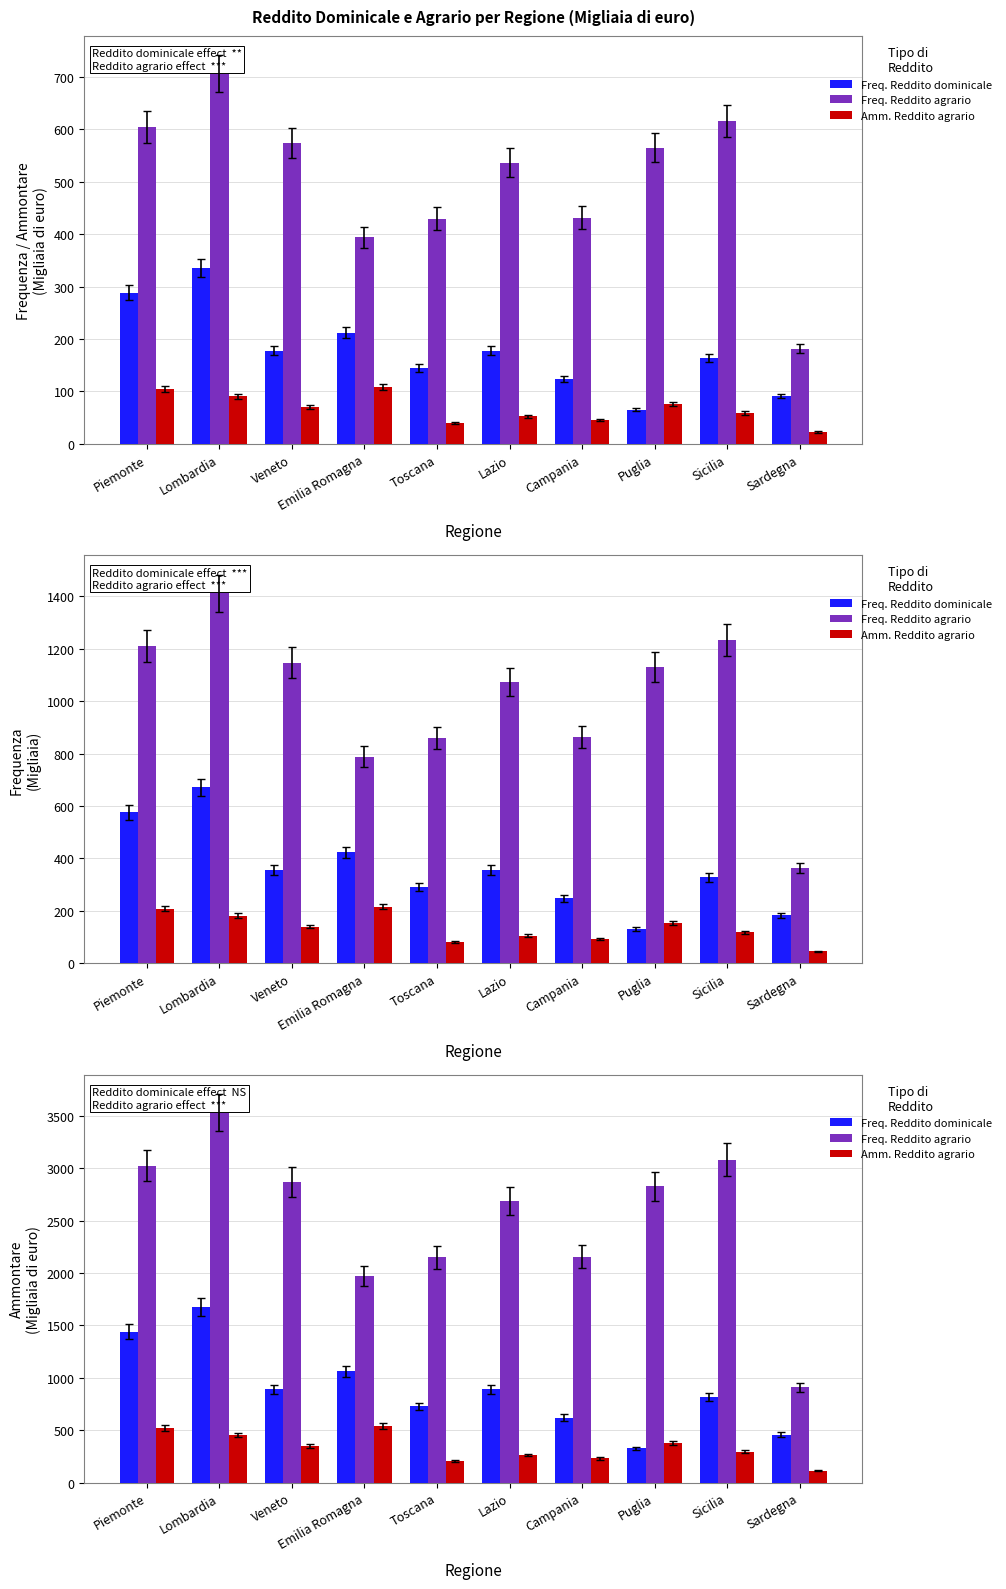

Reading left to right, transcribe all the data shown in this chart.

Freq. Reddito dominicale: Piemonte=1441.5	Lombardia=1677.3	Veneto=888.4	Emilia Romagna=1060.5	Toscana=726.9	Lazio=889.2	Campania=619.1	Puglia=325.9	Sicilia=818.3	Sardegna=456.4
Freq. Reddito agrario: Piemonte=3024.5	Lombardia=3530.6	Veneto=2869.3	Emilia Romagna=1971.4	Toscana=2148.6	Lazio=2684.9	Campania=2157.3	Puglia=2826.9	Sicilia=3081.5	Sardegna=908.1
Amm. Reddito agrario: Piemonte=522.3	Lombardia=455.1	Veneto=350.5	Emilia Romagna=539.9	Toscana=202.9	Lazio=264.0	Campania=230.6	Puglia=381.3	Sicilia=295.1	Sardegna=112.7